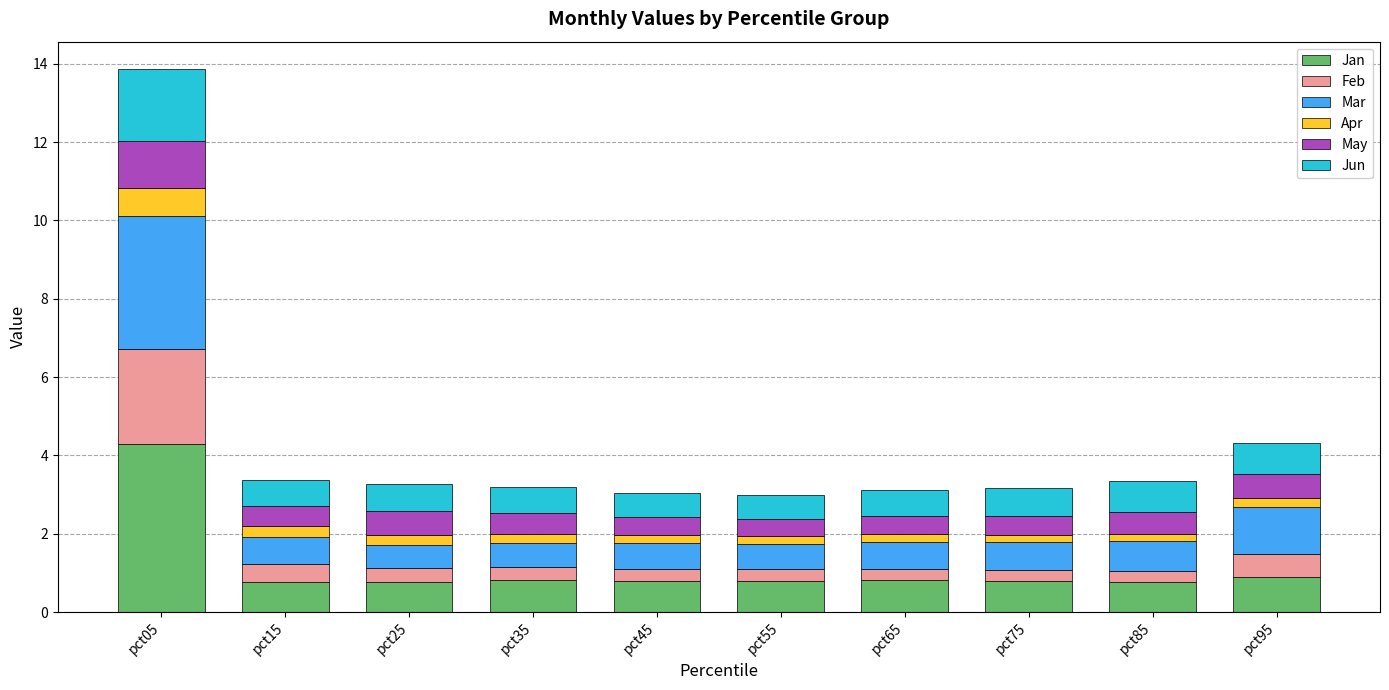

What is the approximate value of Jan at pct05?

4.3